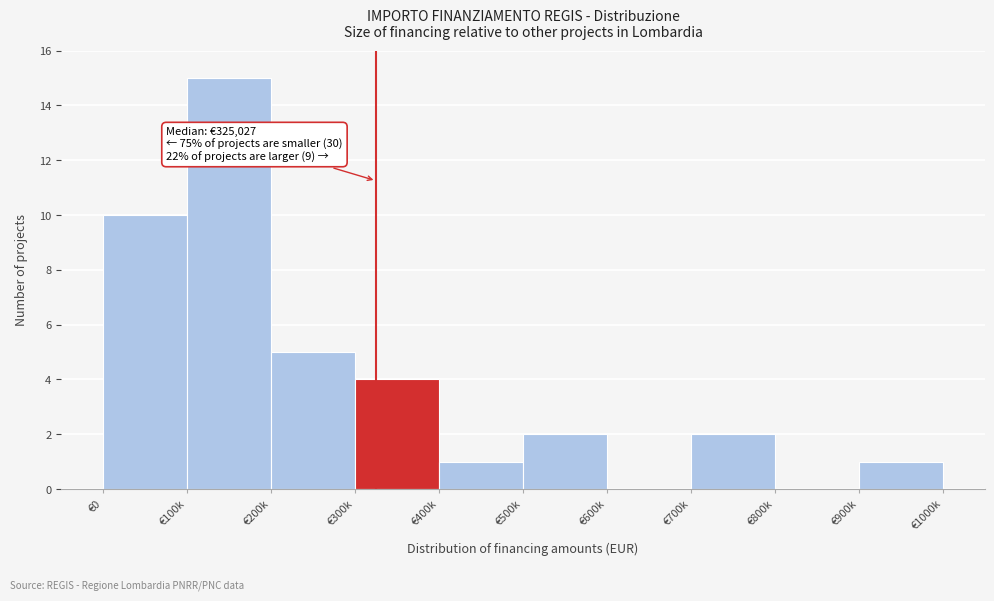

Reading left to right, extract all data points from this chart.

€0=10	€100k=15	€200k=5	€300k=4	€400k=1	€500k=2	€600k=0	€700k=2	€800k=0	€900k=1